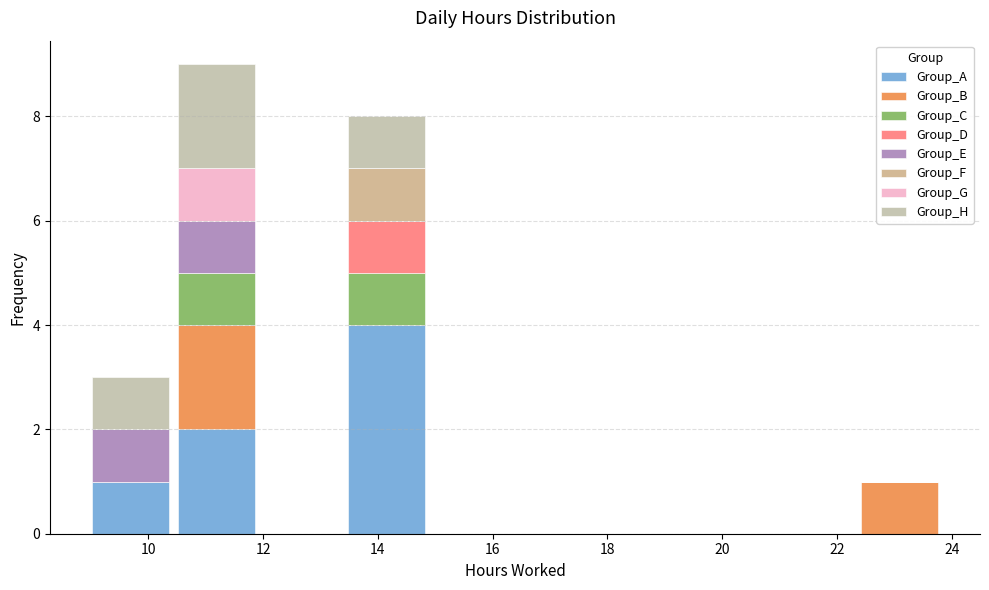

Which range on the x-axis has the tallest stacked bar (by total height)?

10.4 to 12.0